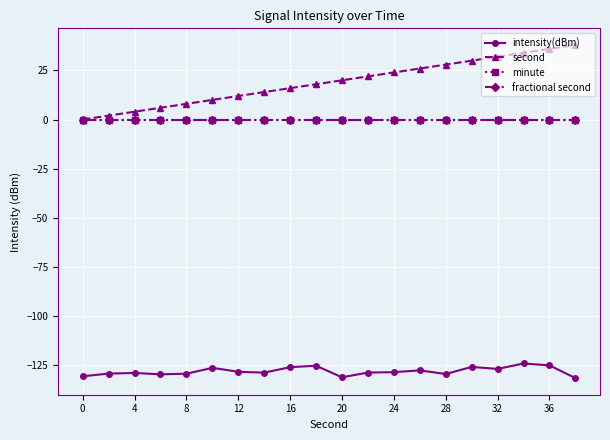

Does the chart have visible grid lines?

Yes